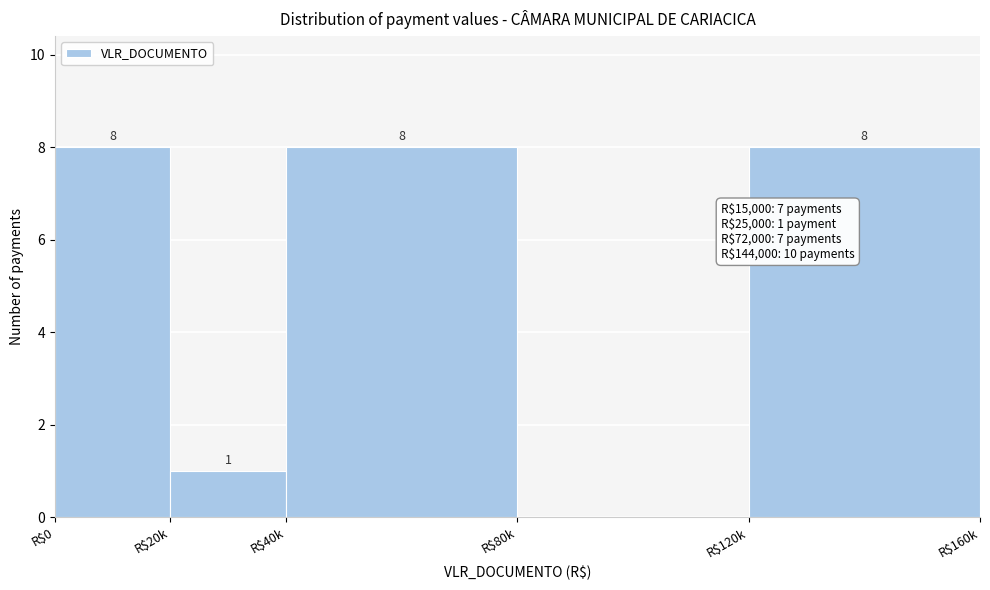

What is the sum of all values?

25